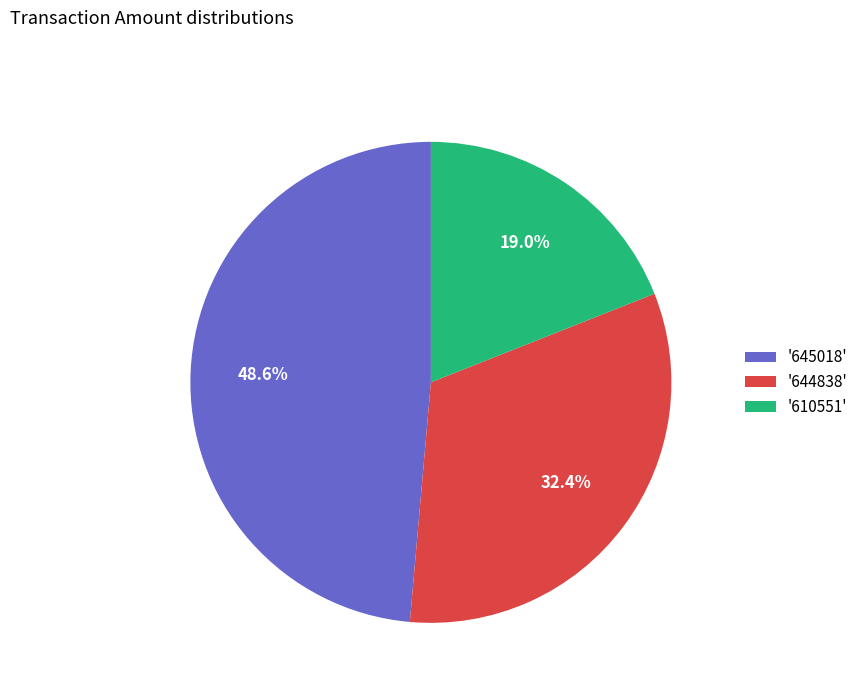

To the nearest percent, what is the average slice percentage?

33%